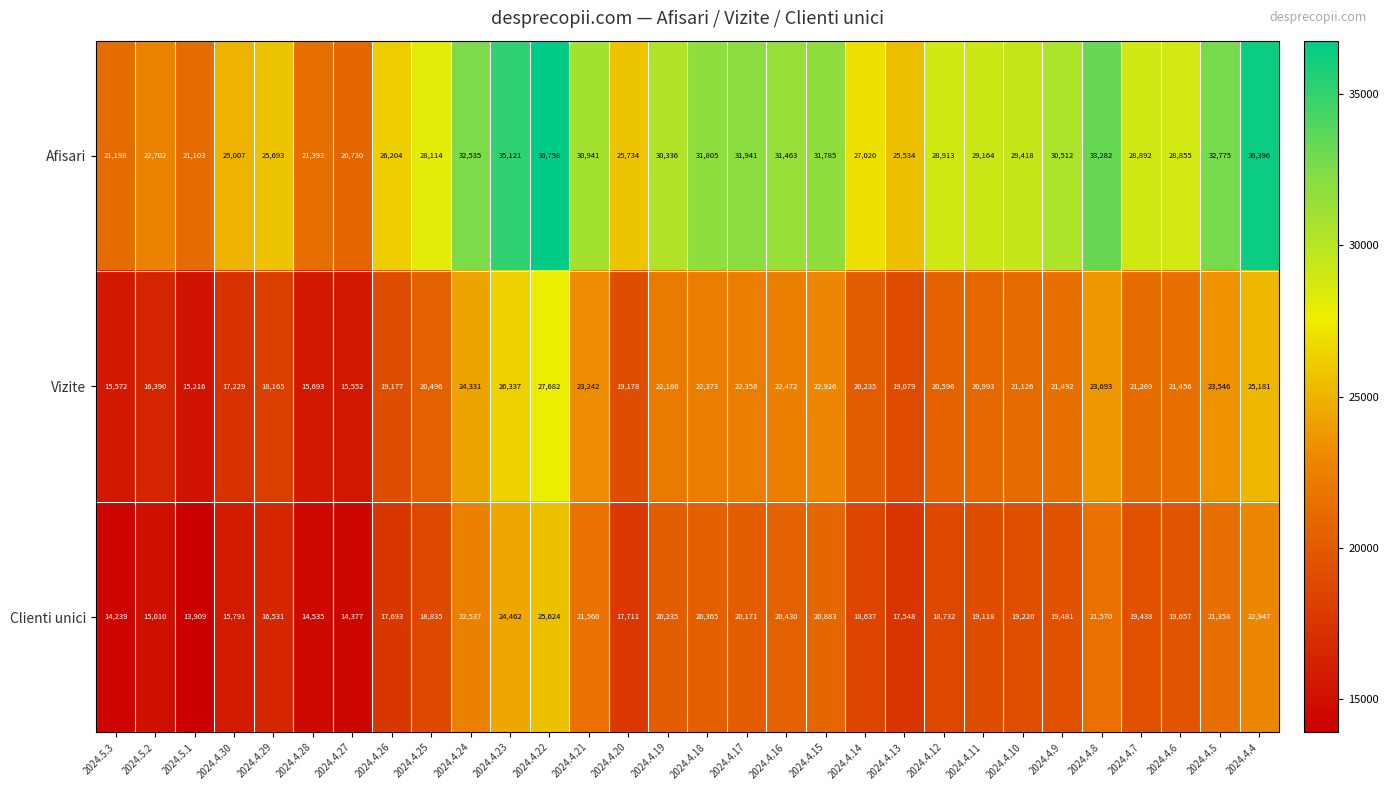

At 2024.4.8, list the series in order from largest to smallest.

Afisari, Vizite, Clienti unici